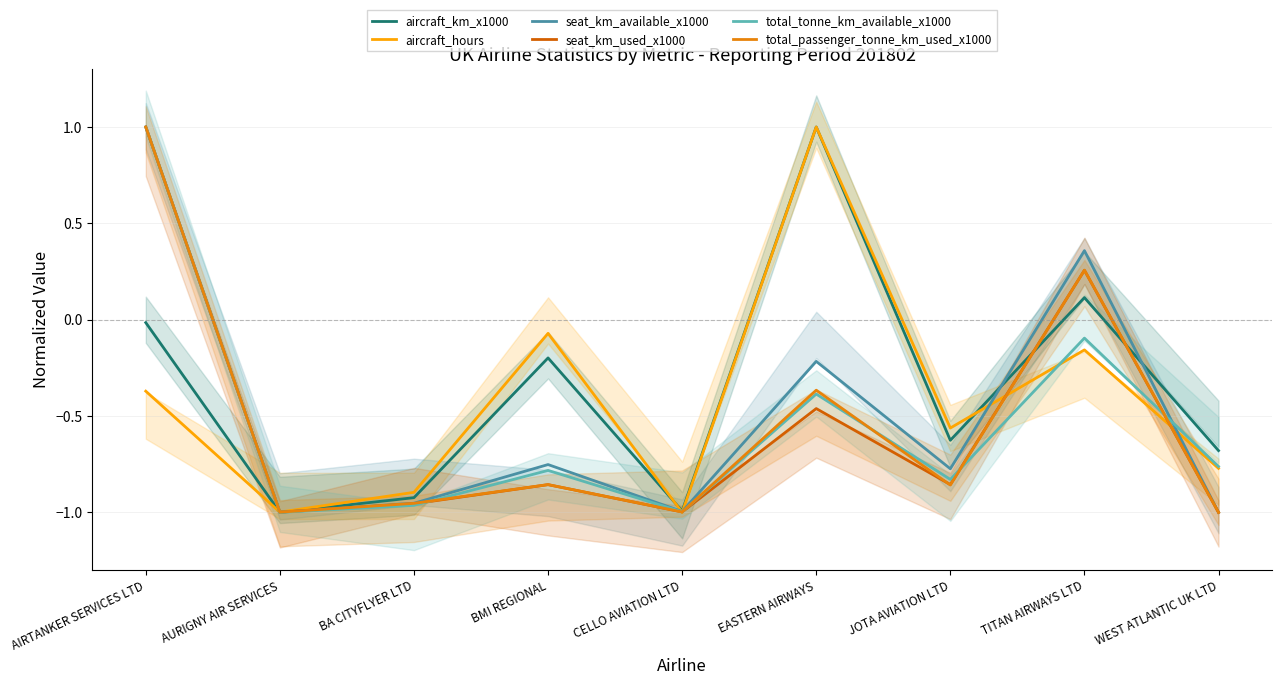

At which label is total_passenger_tonne_km_used_x1000 closest to 0?

TITAN AIRWAYS LTD